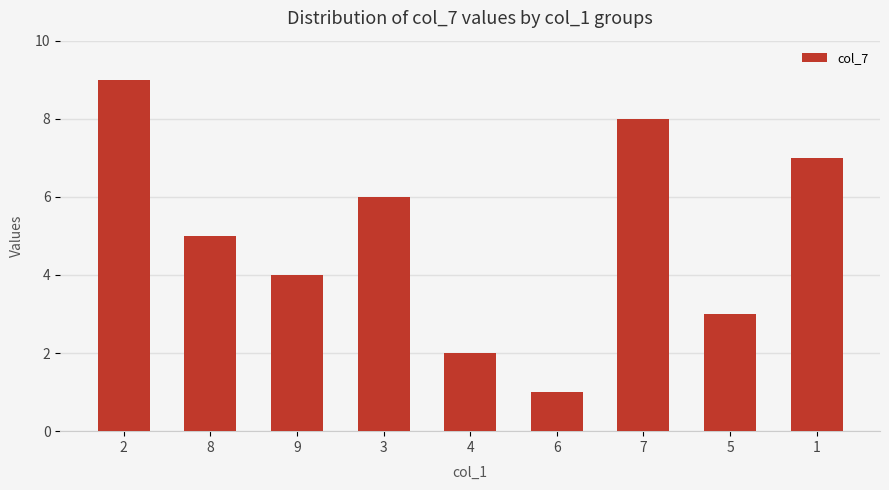

What is the value of the 6th bar from the left?

1